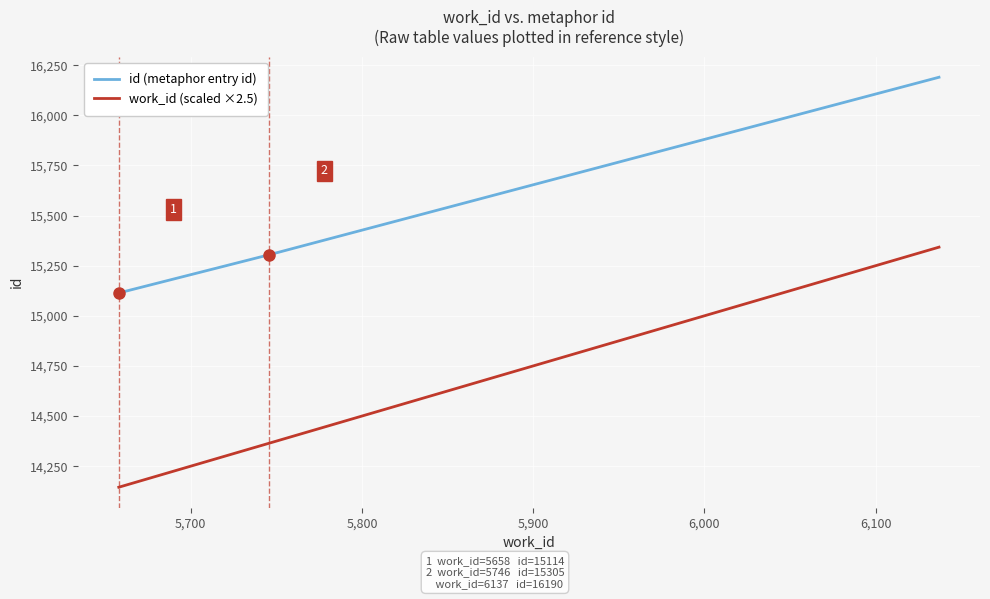

Reading left to right, list all the values displayed in this chart.

id (metaphor entry id): 15114.0	15305.0	16190.0
work_id (scaled ×2.5): 14145.0	14365.0	15342.5